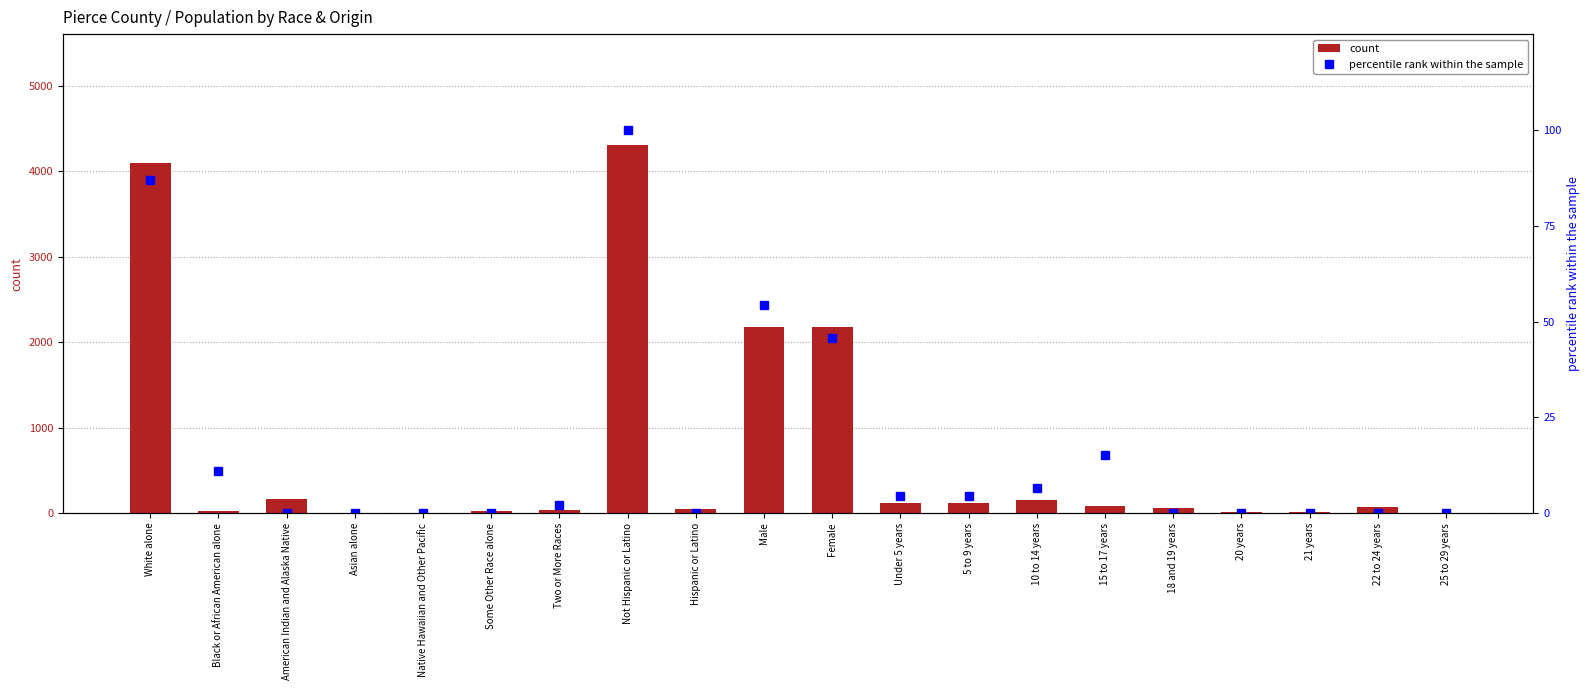

Which has a higher value, Black or African American alone or 25 to 29 years?

Black or African American alone